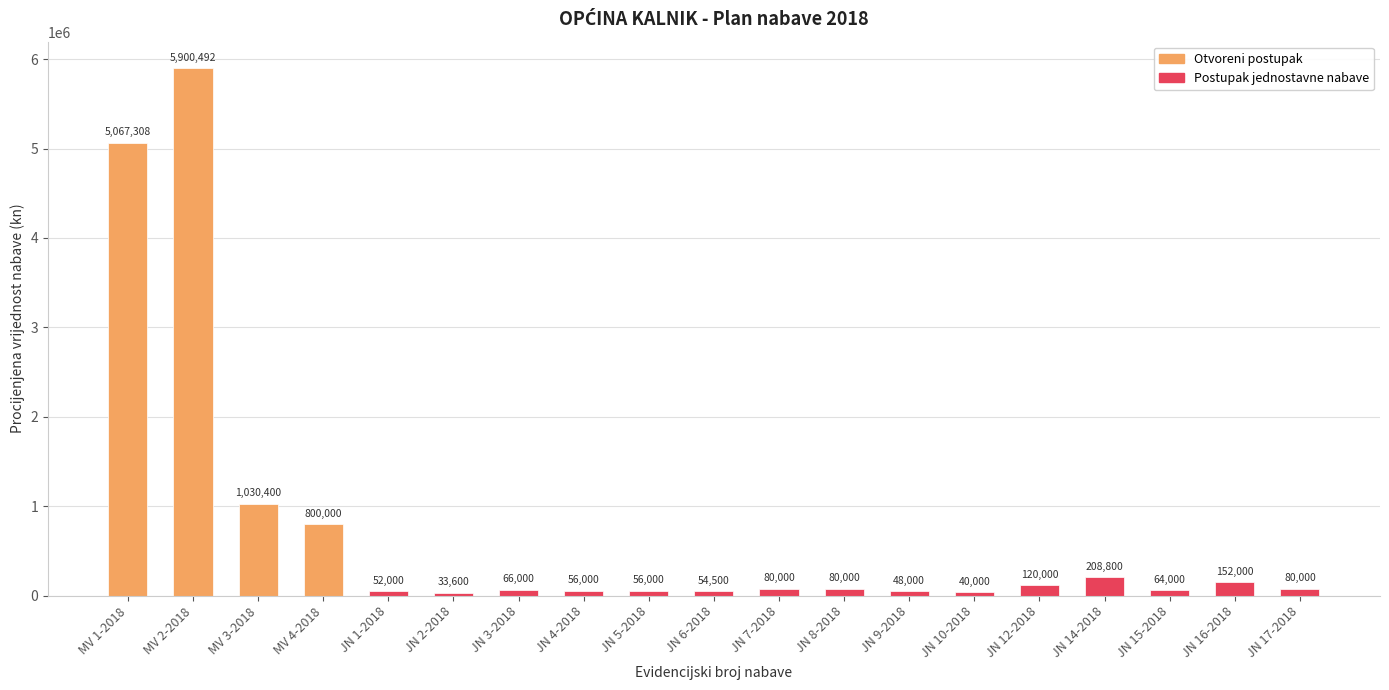

Approximately how many times larger is the value at JN 16-2018 compared to JN 1-2018?

2.9